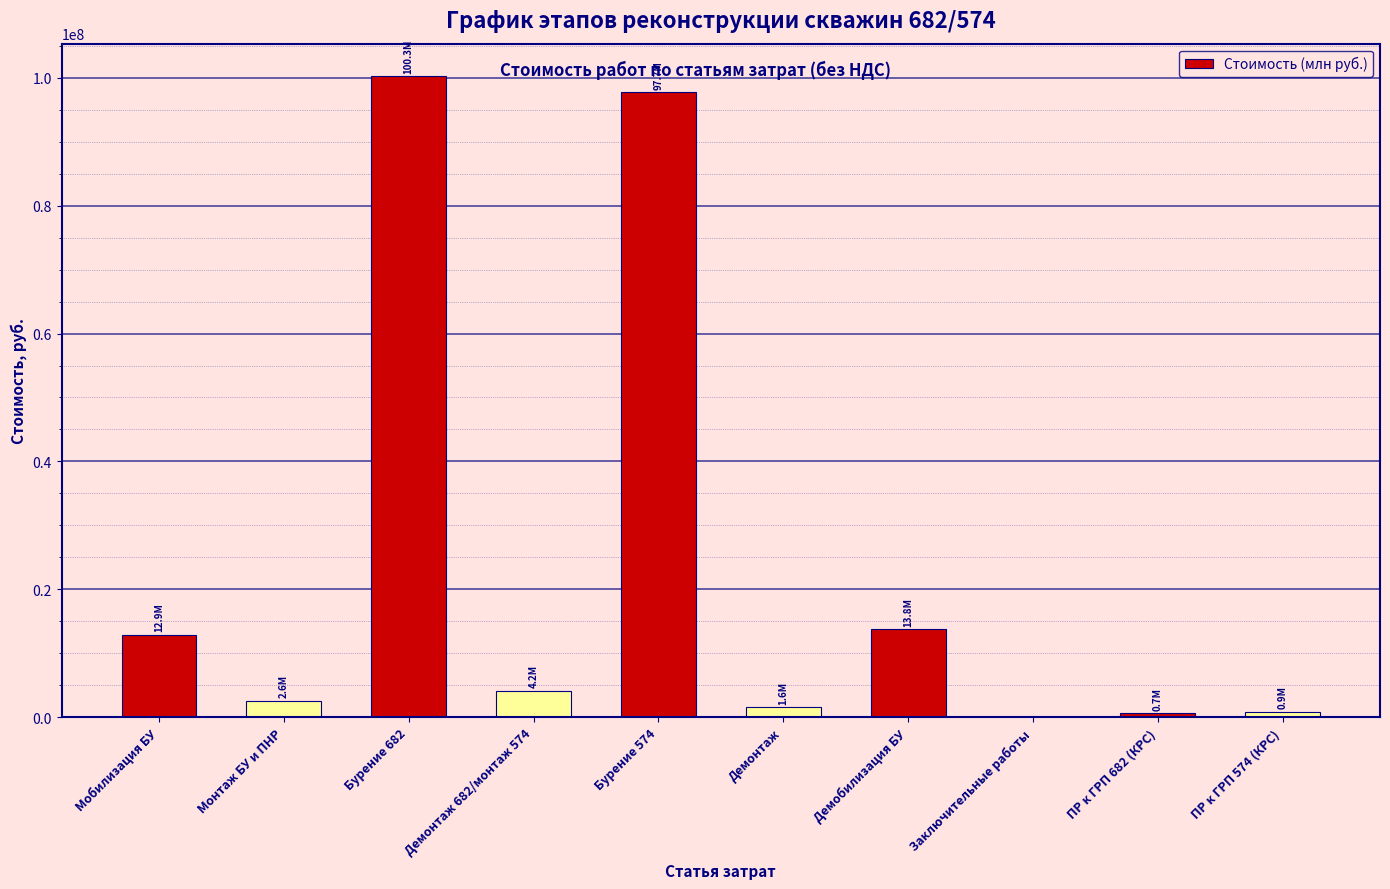

How many data points does each series have?

10